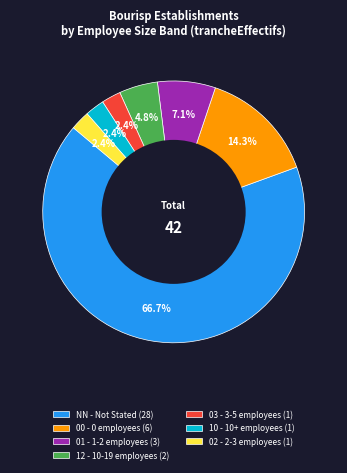

How many segments does this pie chart have?

7